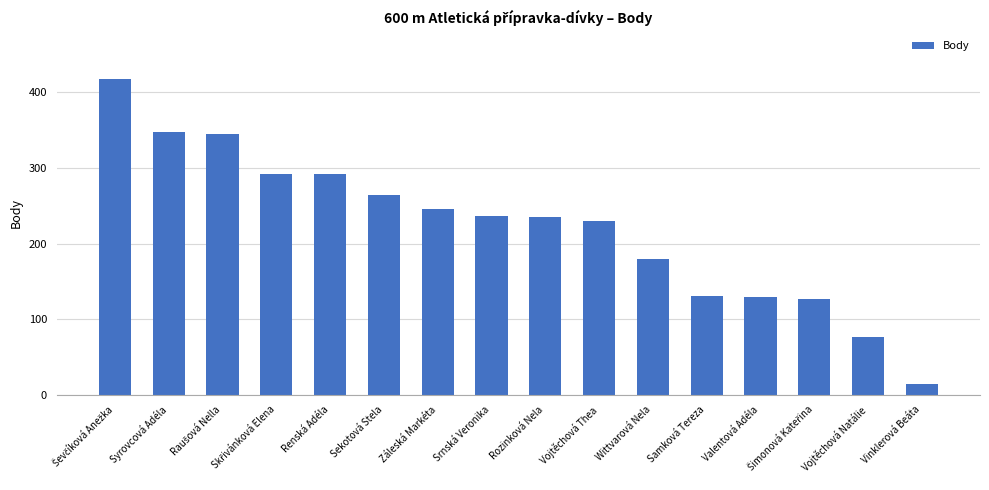

What is the greatest value displayed?

418